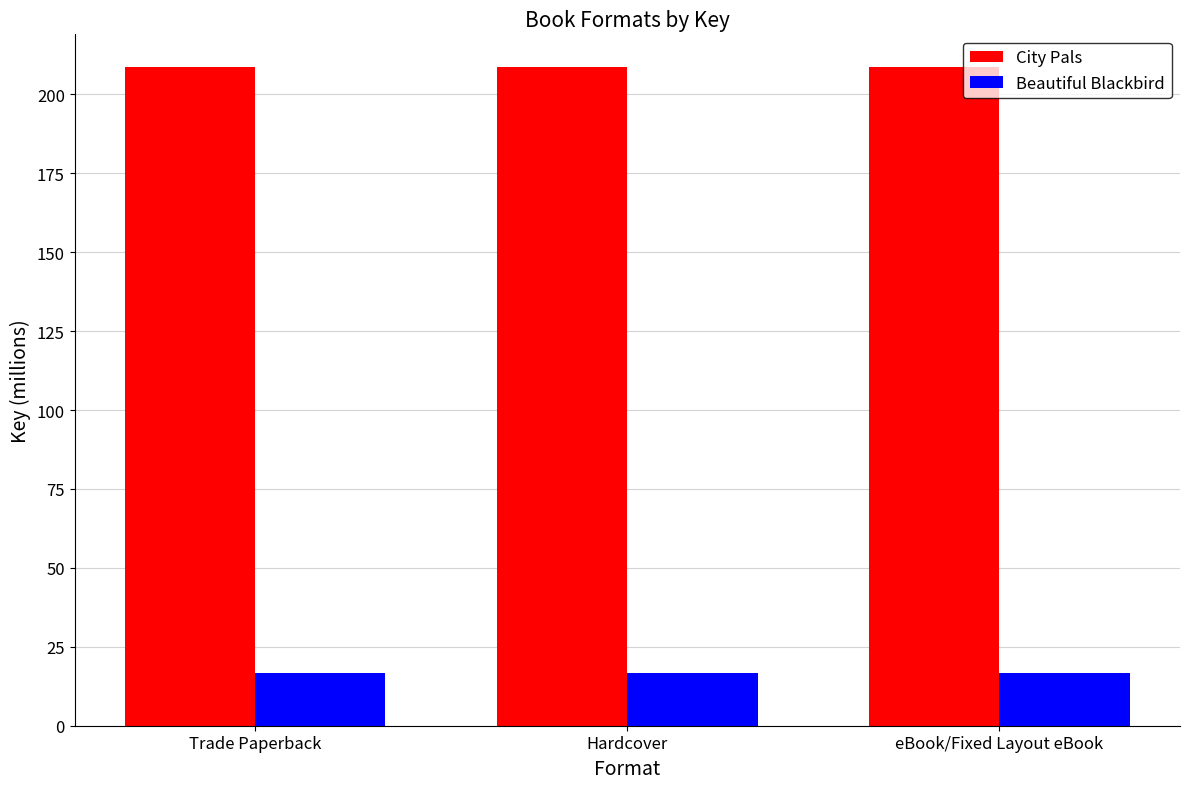

Reading right to left, list all the values displayed in this chart.

City Pals: 208.6	208.6	208.6
Beautiful Blackbird: 16.6	16.6	16.6